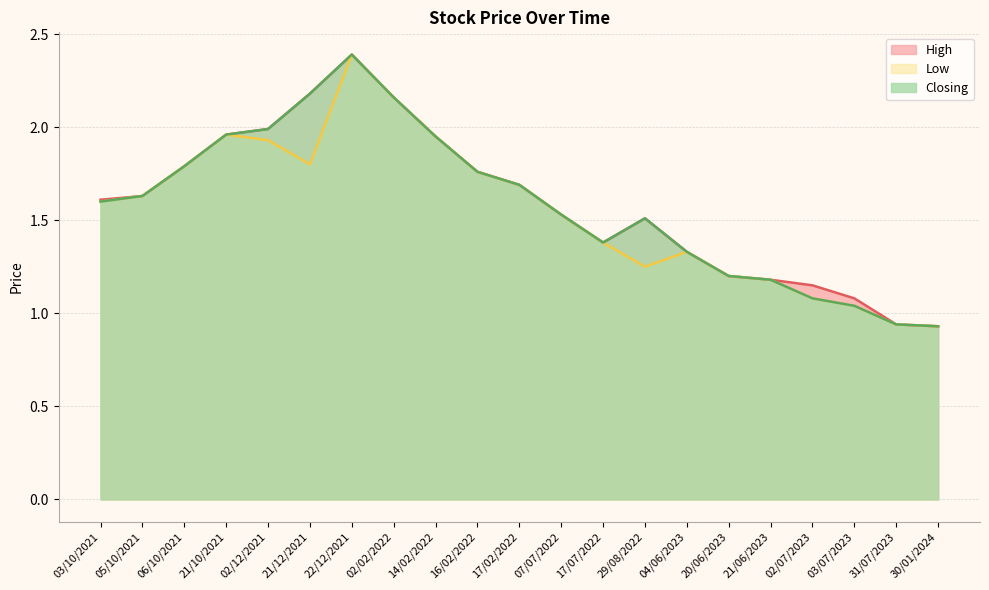

At which label is Closing closest to 1?

03/07/2023